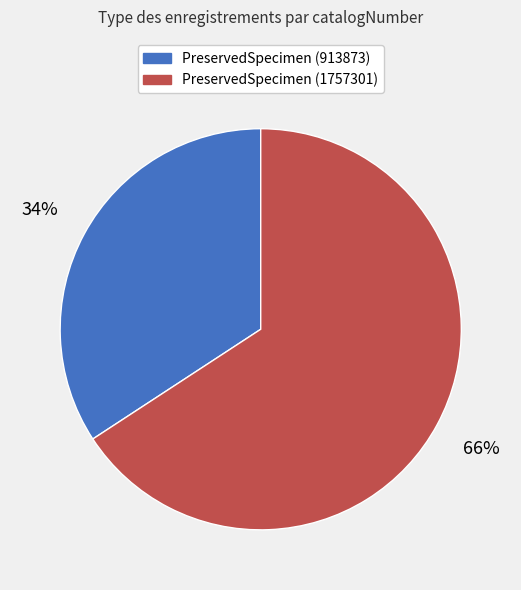

Does any single category account for the majority?

Yes